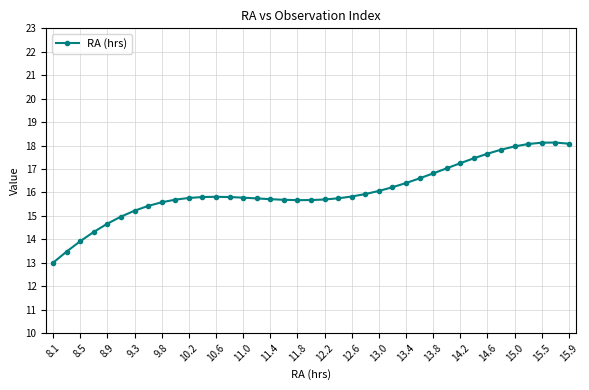

What is the difference between the maximum and minimum values?

5.1